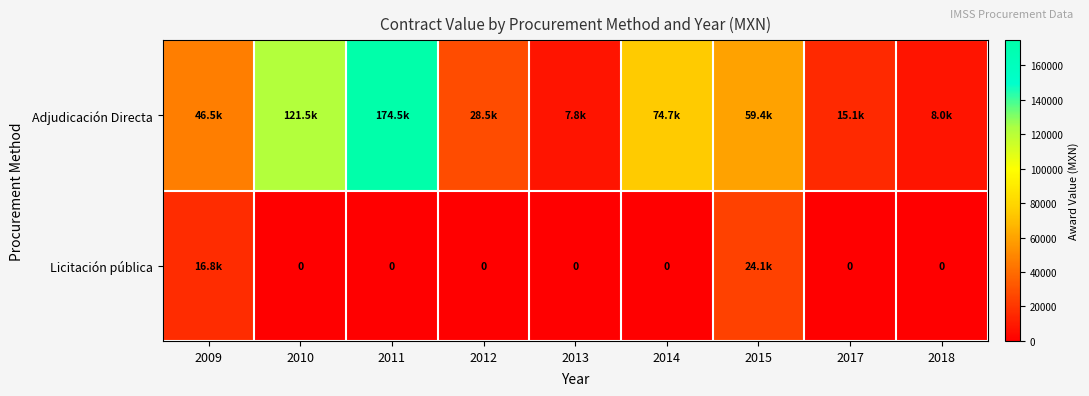

How many values in the Adjudicación Directa series exceed 46511?

5